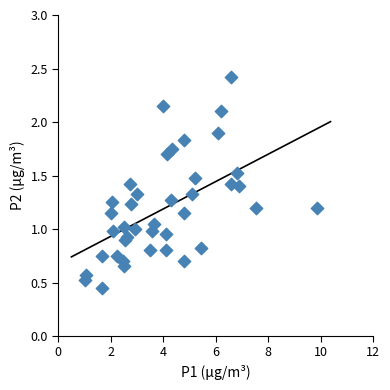

What is the range of X values (max minus min)?

8.9